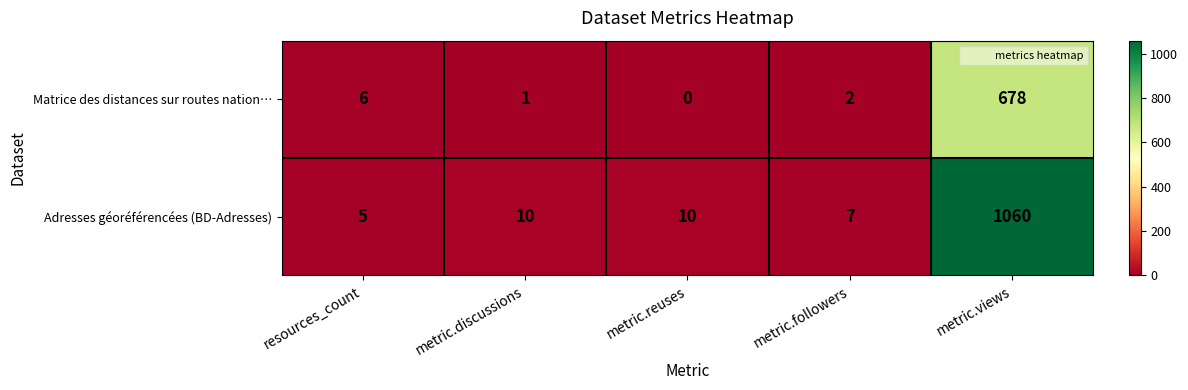

What is the sum of all Matrice des distances sur routes nation… values?

687